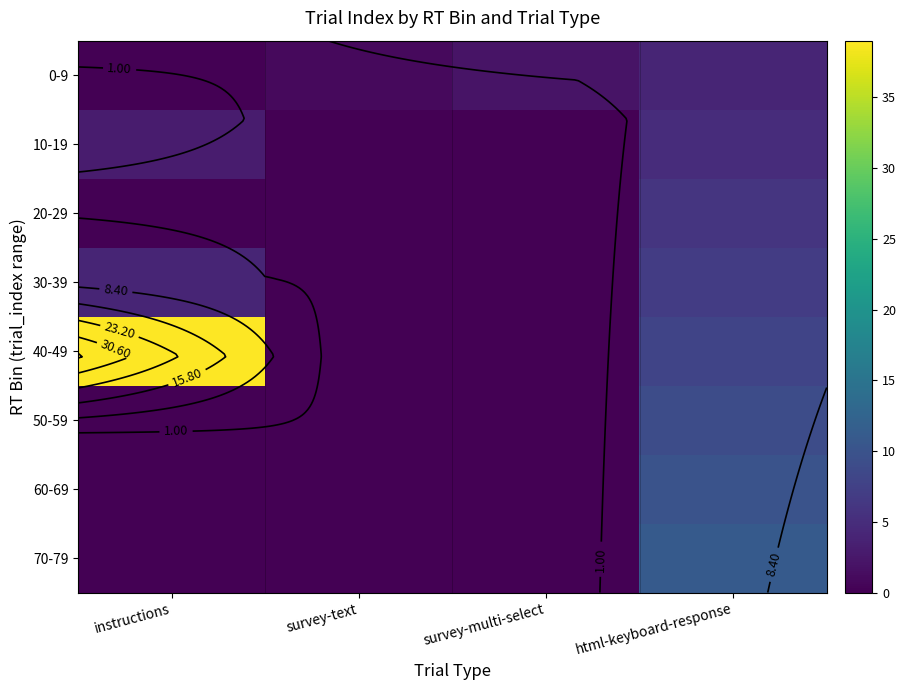

The 20-29 series shows 0 at instructions. True or false?

True